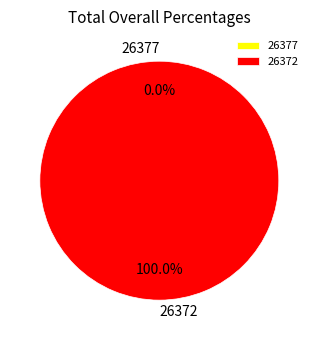

The 26377 slice represents 11% of the pie. True or false?

False